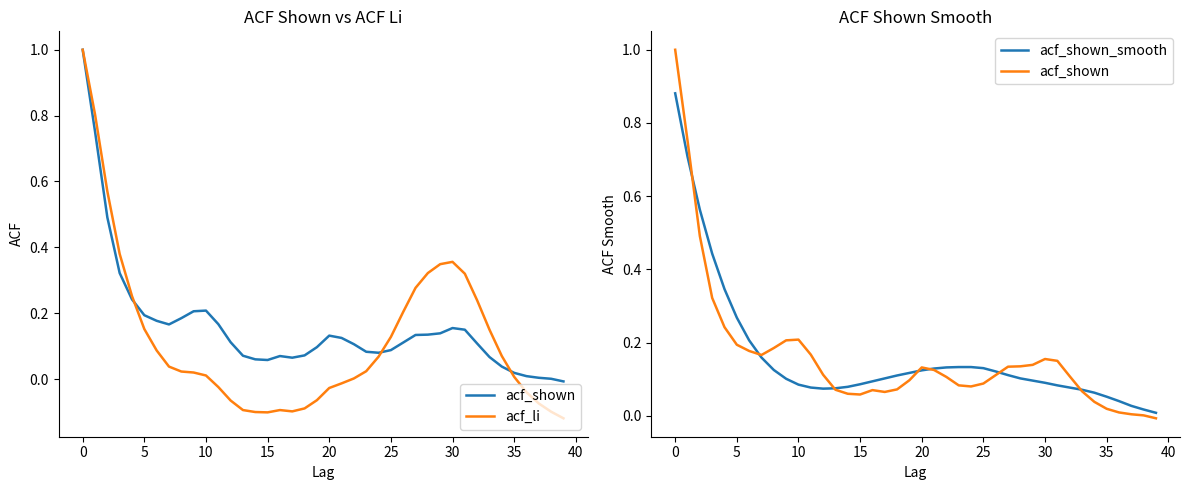

How many data points in acf_li are above 0?

25